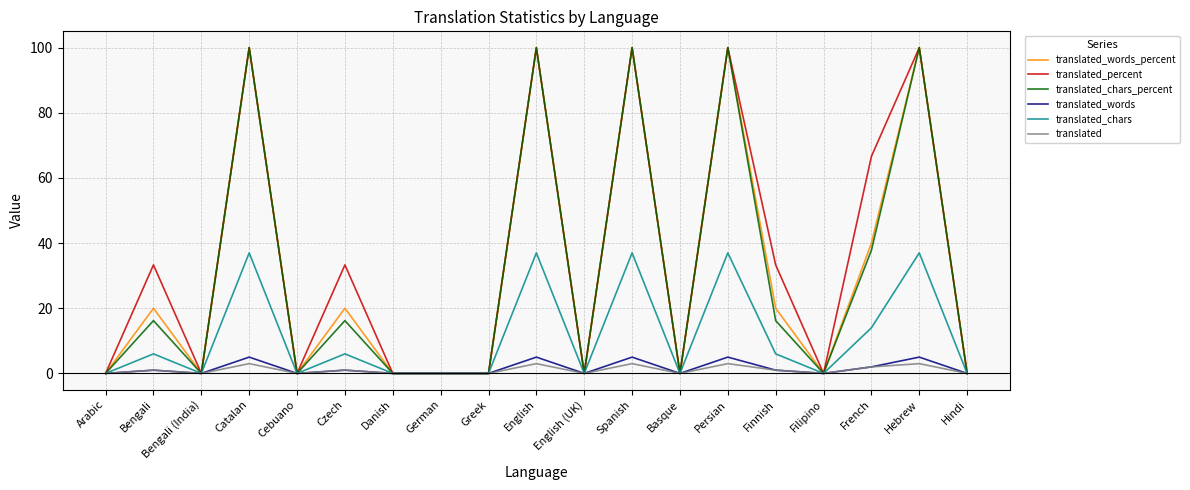

What is the maximum value for translated_chars_percent?

100.0